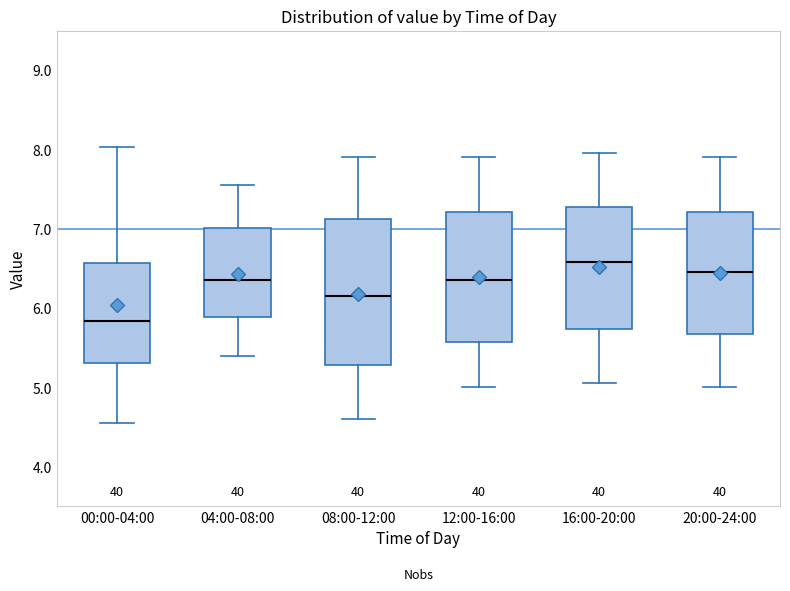

Which box has the lowest median line?

00:00-04:00